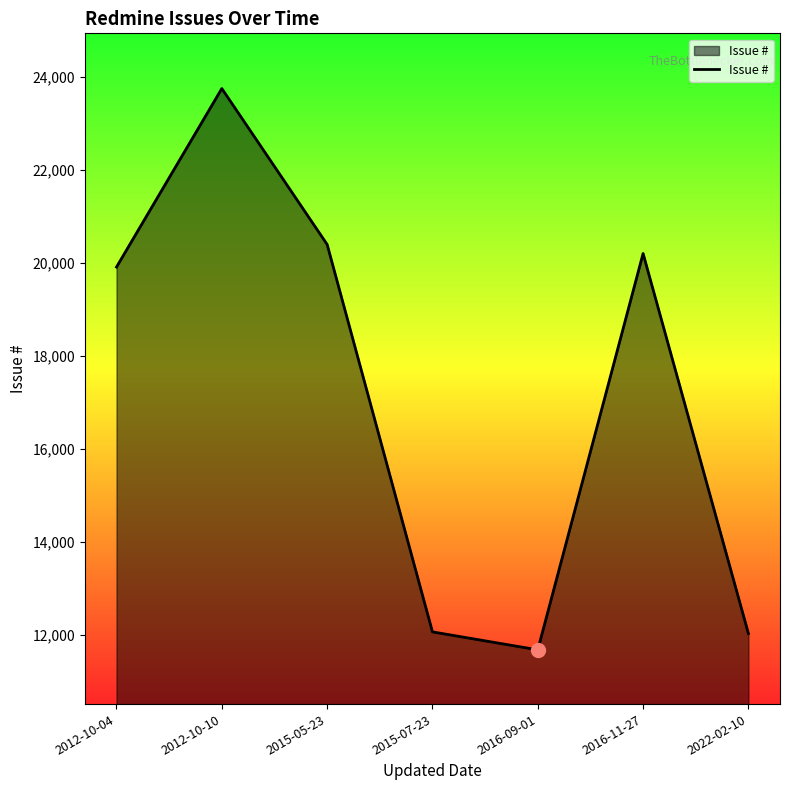

What is the greatest value displayed?

23746